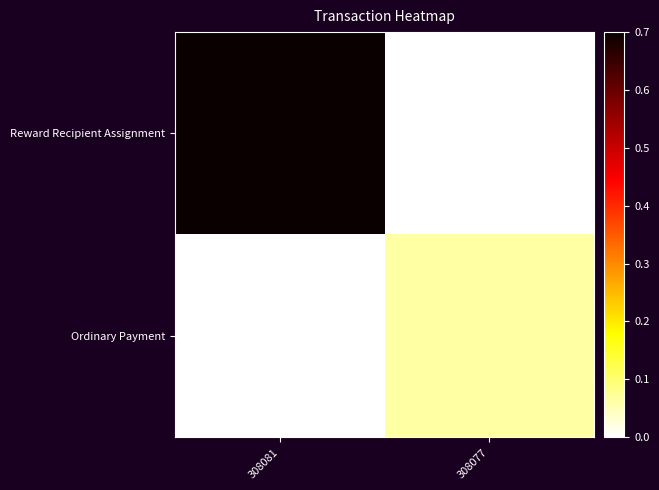

What is the total value across all series at 308081?

1.0